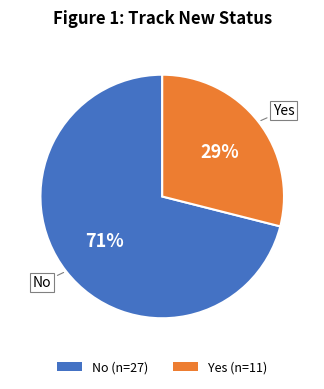

To the nearest percent, what portion does Yes represent?

29%